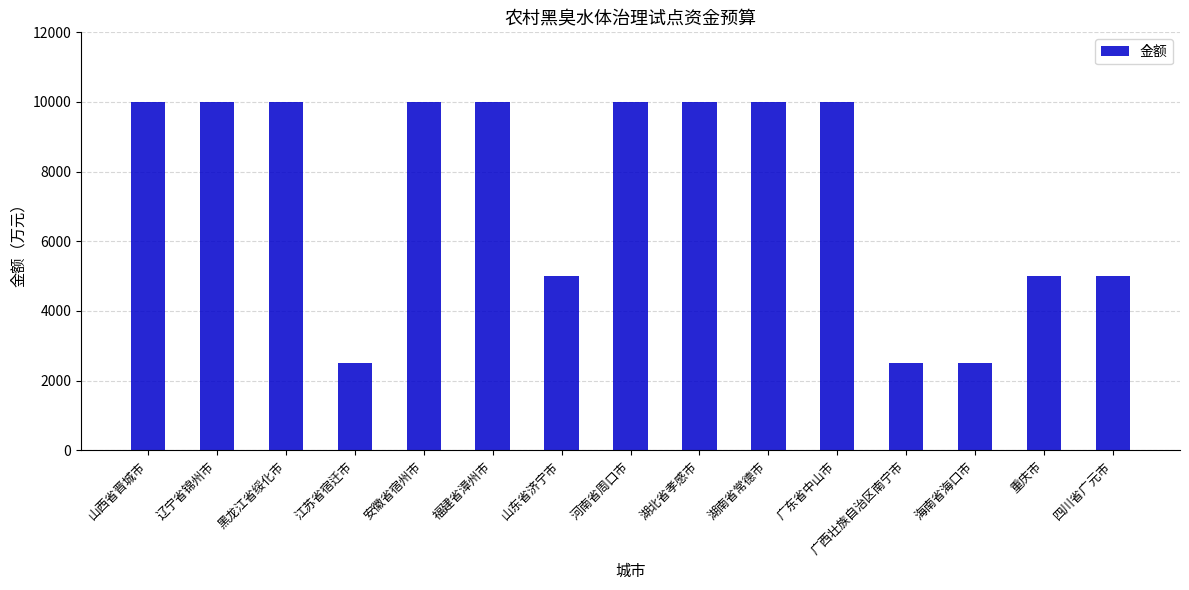

Are the bars grouped side by side (vs. stacked)?

No